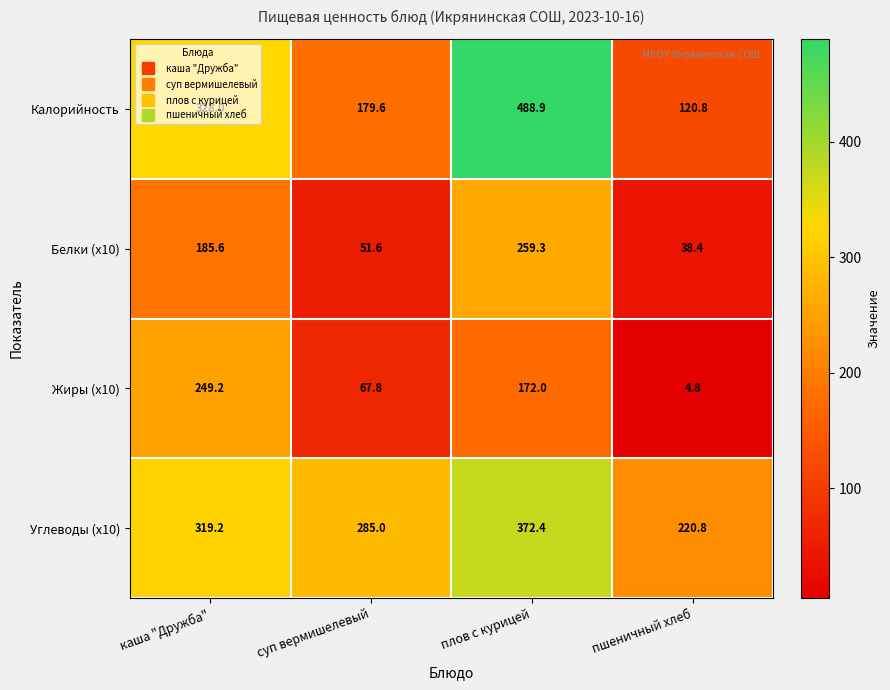

Is it true that Белки (x10) equals 348.9 at плов с курицей?

False